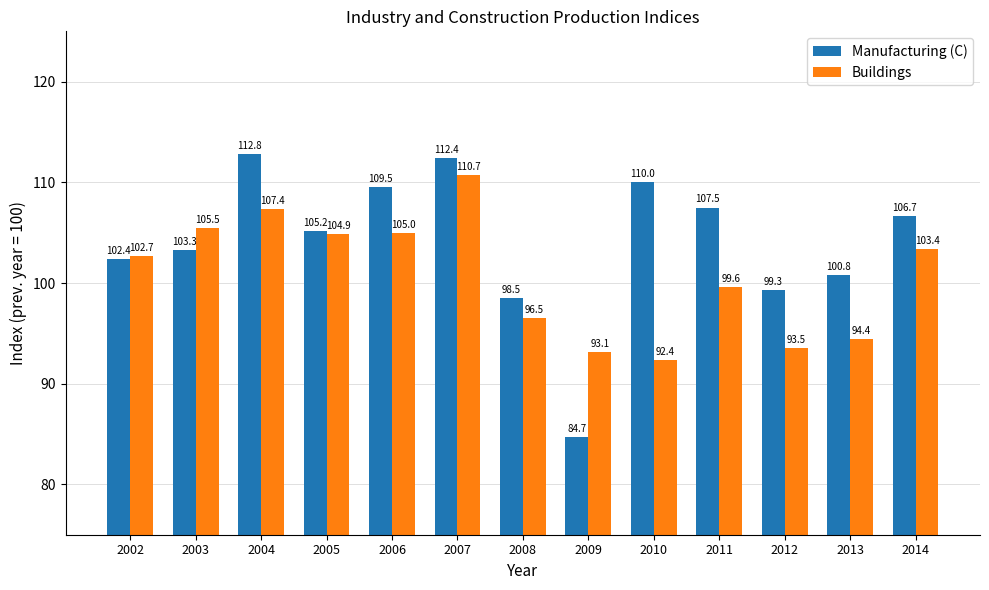

What is the average value of the Buildings series?

100.7